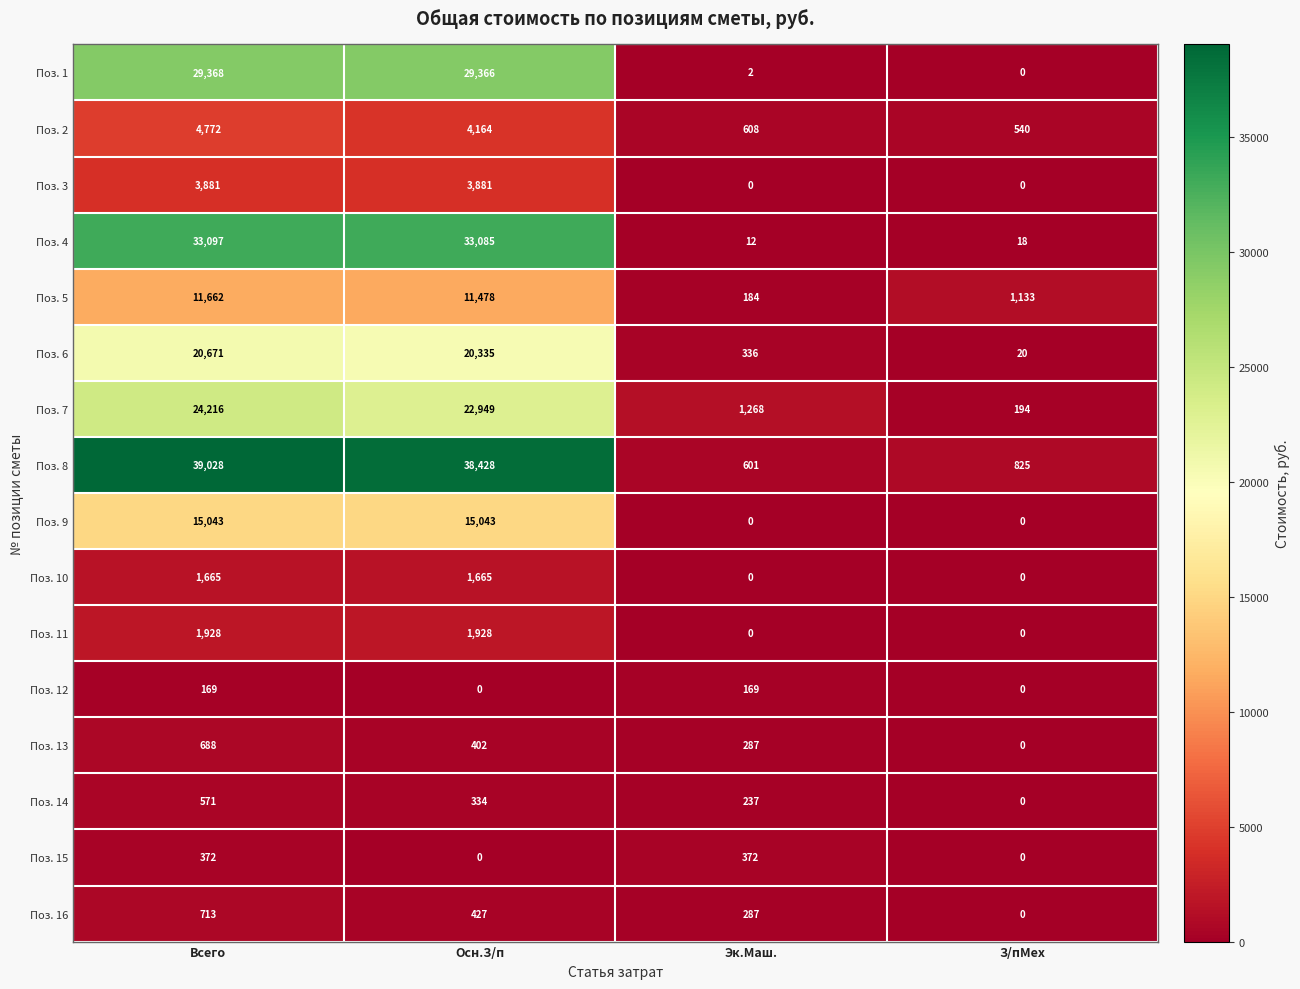

List the series in order of their peak value, lowest first.

Поз. 12, Поз. 15, Поз. 14, Поз. 13, Поз. 16, Поз. 10, Поз. 11, Поз. 3, Поз. 2, Поз. 5, Поз. 9, Поз. 6, Поз. 7, Поз. 1, Поз. 4, Поз. 8